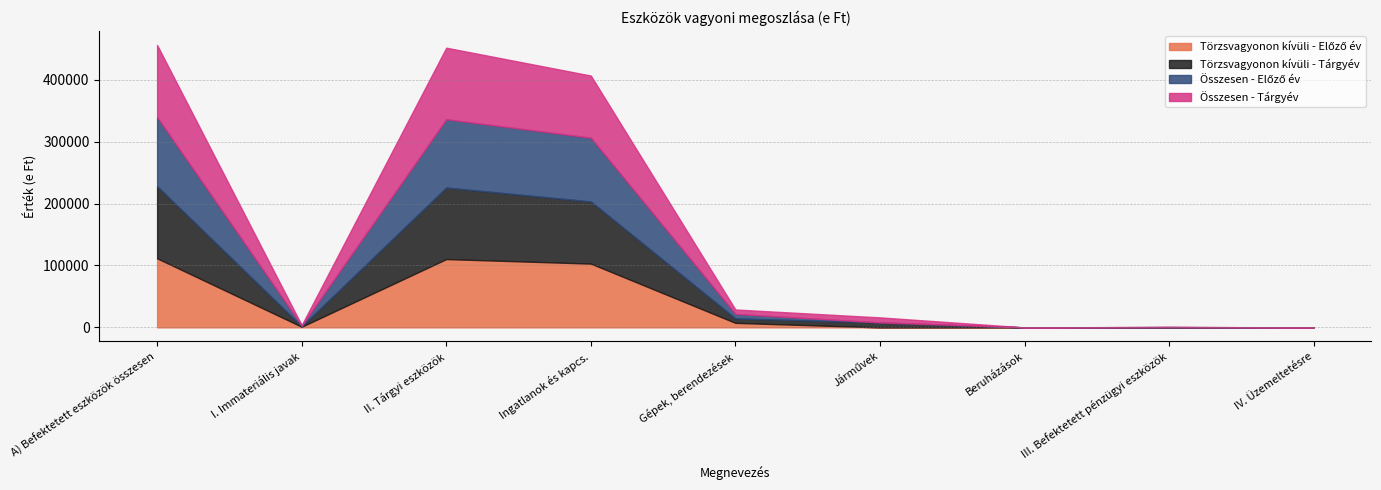

List the labels in order of Törzsvagyonon kívüli - Tárgyév value, smallest first.

Beruházások, IV. Üzemeltetésre, III. Befektetett pénzügyi eszközök, I. Immateriális javak, Gépek, berendezések, Járművek, Ingatlanok és kapcs., II. Tárgyi eszközök, A) Befektetett eszközök összesen